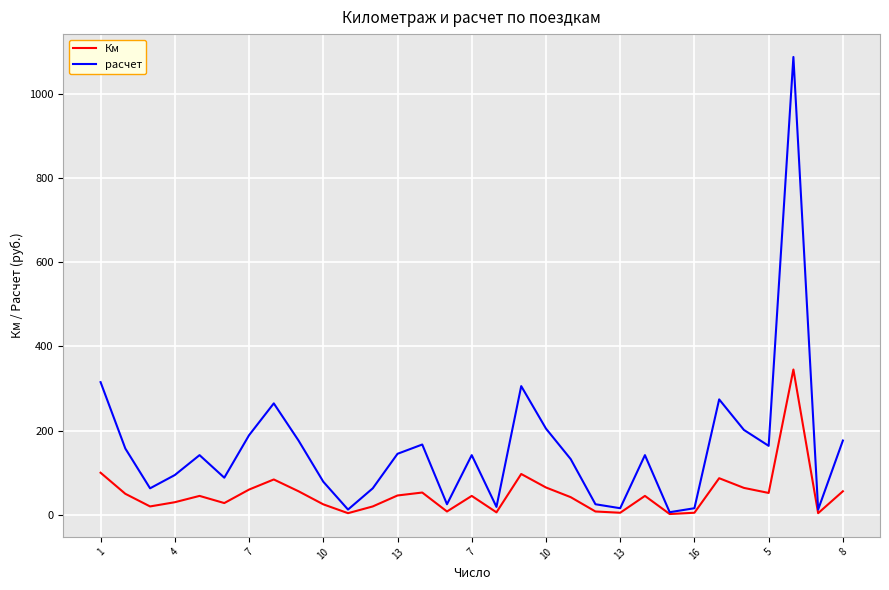

Which series has the largest total across all categories?

расчет